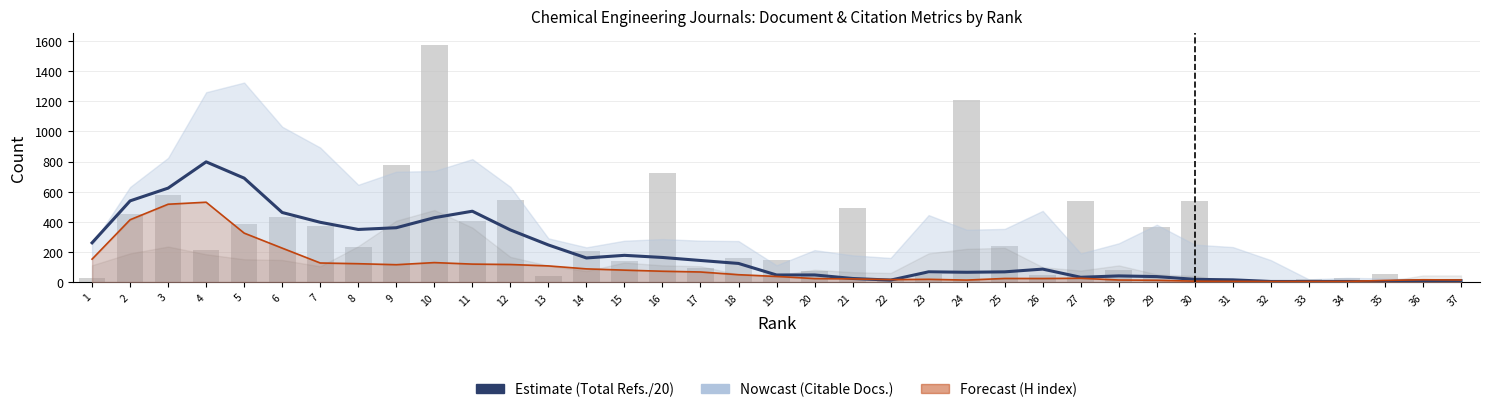

The Total Refs. (/20) series shows 549.7 at 7. True or false?

False